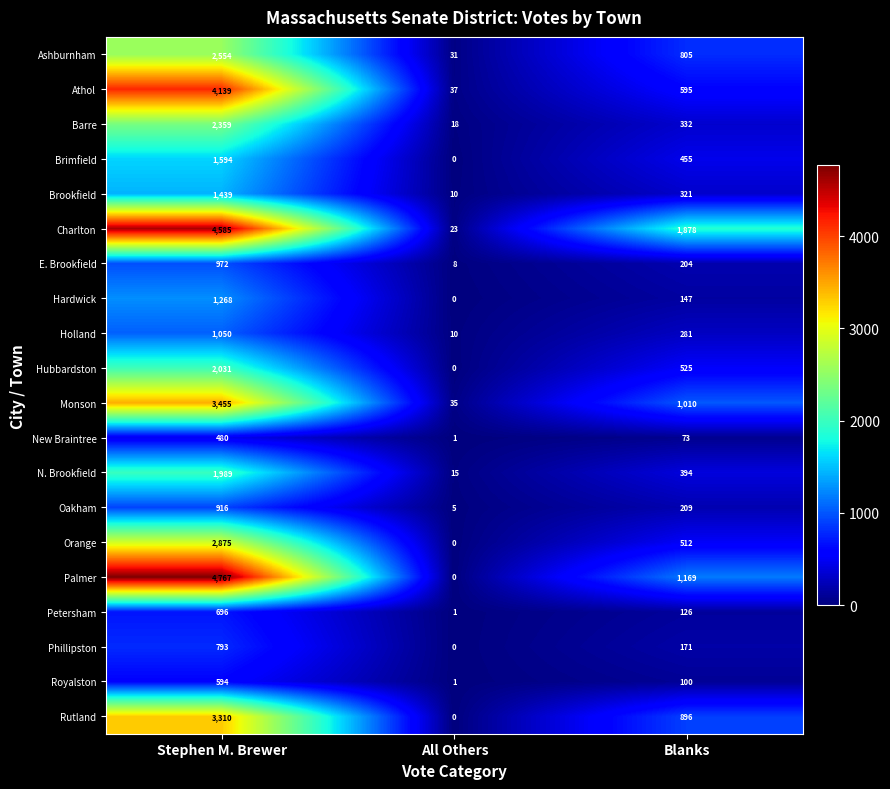

How many Oakham values are between 5 and 916?

3